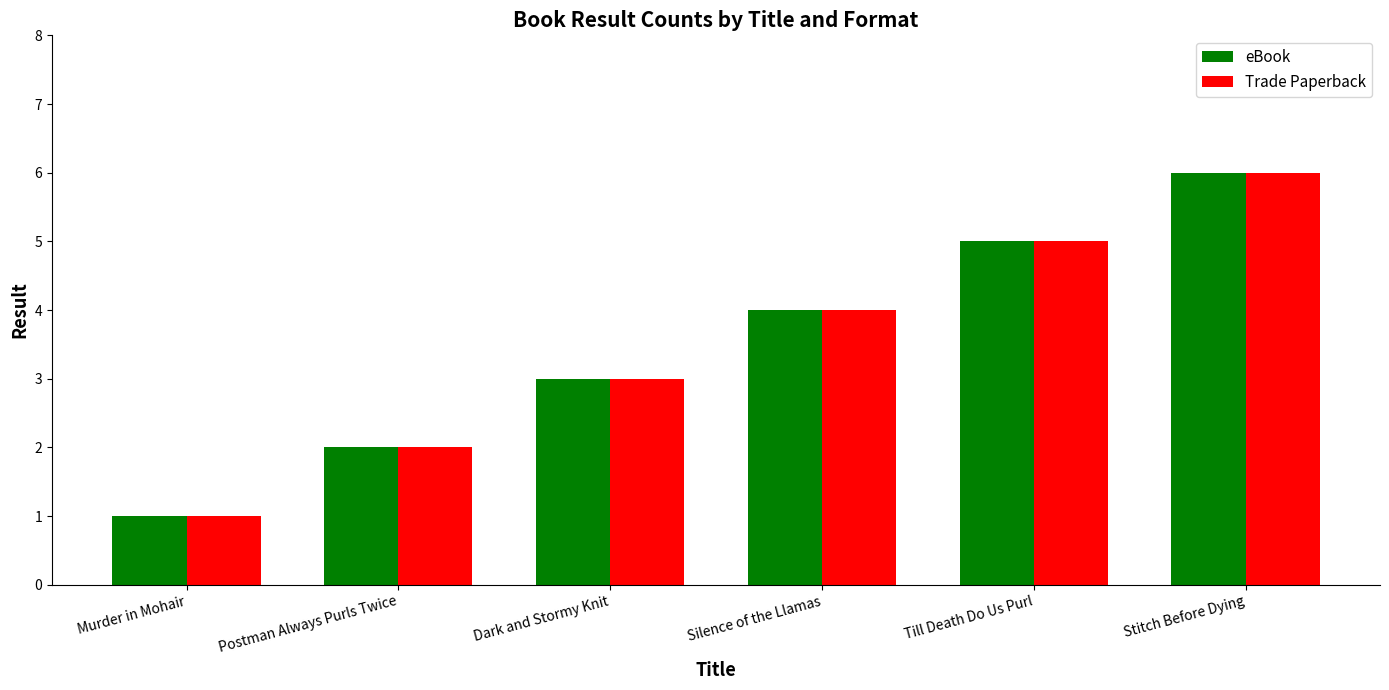

Does the chart contain stacked bars?

No